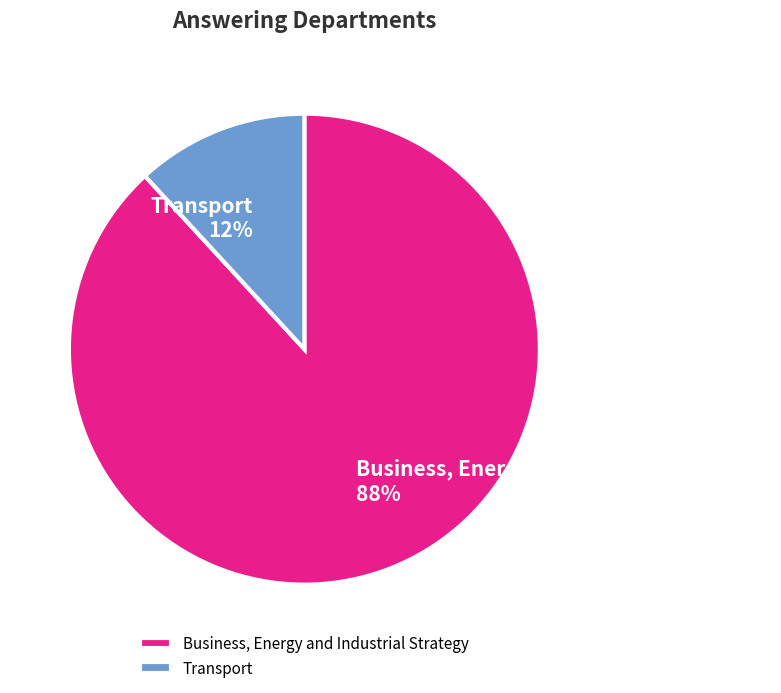

Which category has the biggest portion of the pie?

Business, Energy and Industrial Strategy